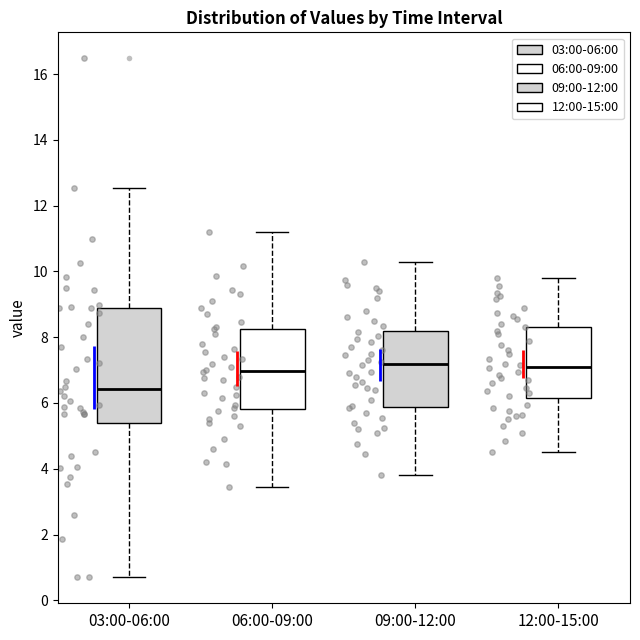

Reading left to right, transcribe this box plot: for each box, give where its median line is, the range the box spans, and where its two whiskers end, as read against the y-axis. The values are not printed on the chart, so give them approximately, as read against the axis.

03:00-06:00: median 6.4, box 5.4 to 8.8, whiskers 0.8 to 12.6
06:00-09:00: median 7.0, box 5.8 to 8.2, whiskers 3.4 to 11.2
09:00-12:00: median 7.2, box 5.8 to 8.2, whiskers 3.8 to 10.4
12:00-15:00: median 7.2, box 6.2 to 8.4, whiskers 4.6 to 9.8